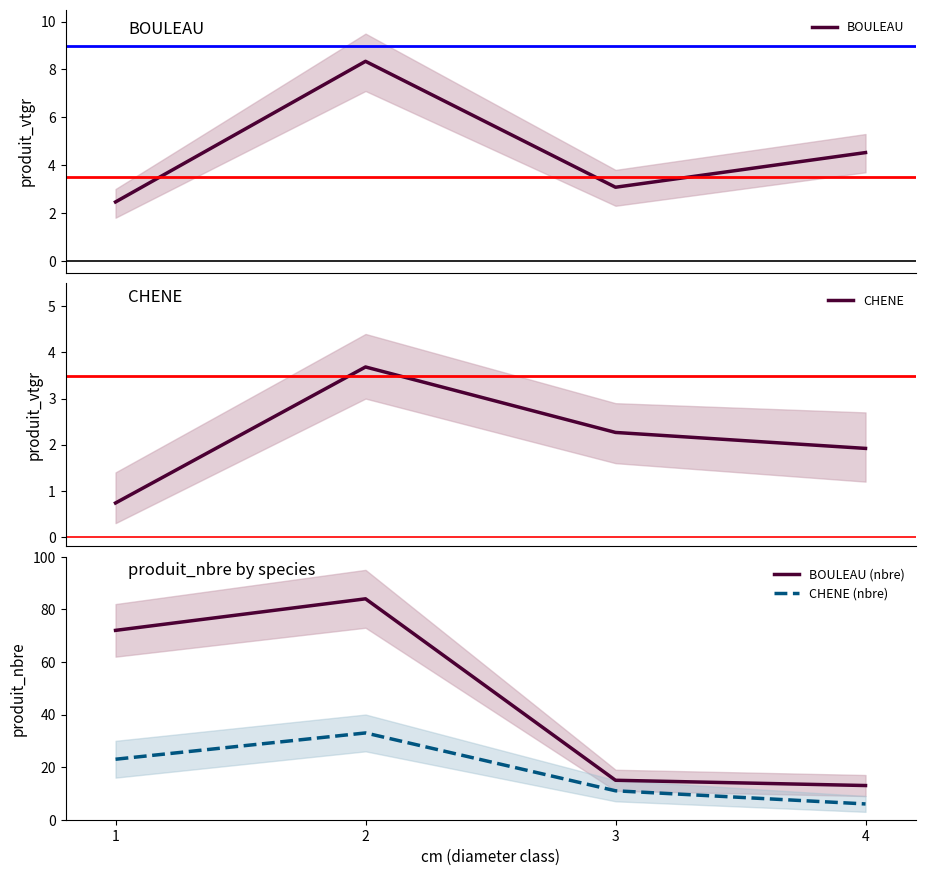

What is the total value across all series at 1?

98.2